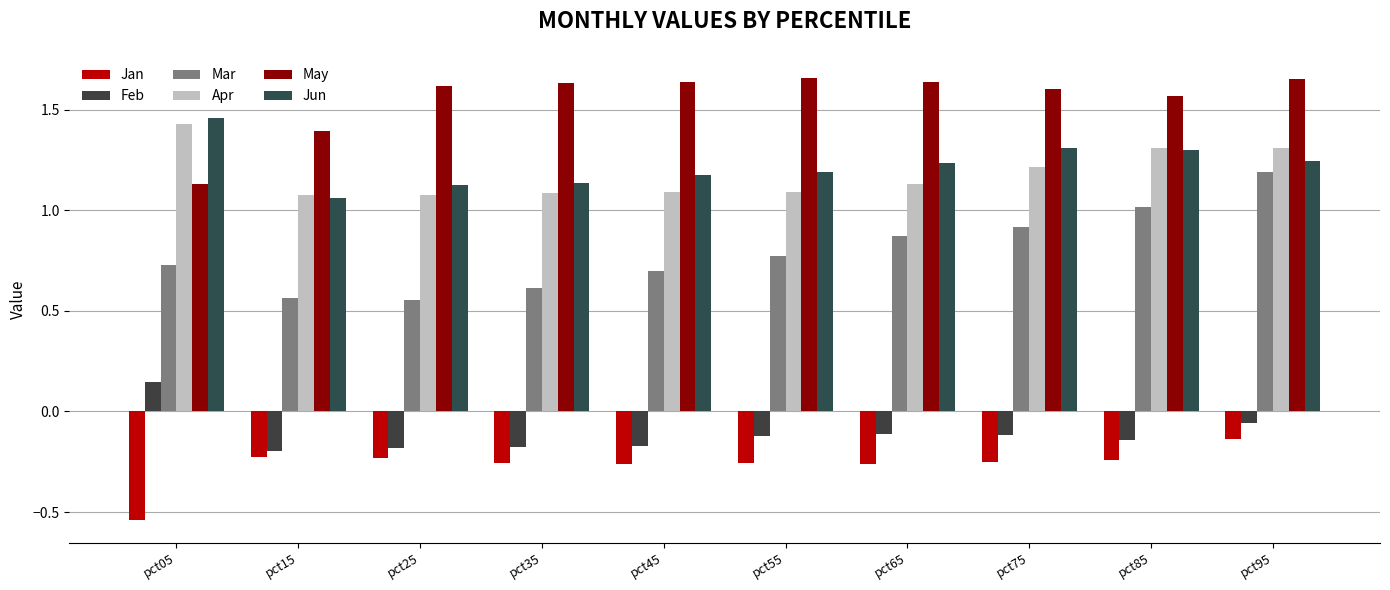

What is the difference between the maximum and minimum values in the Mar series?

0.6